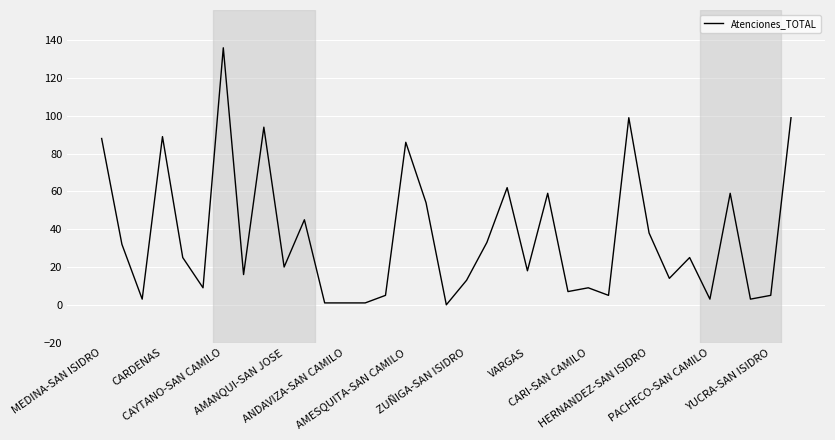

What is the difference between the maximum and minimum values?

136